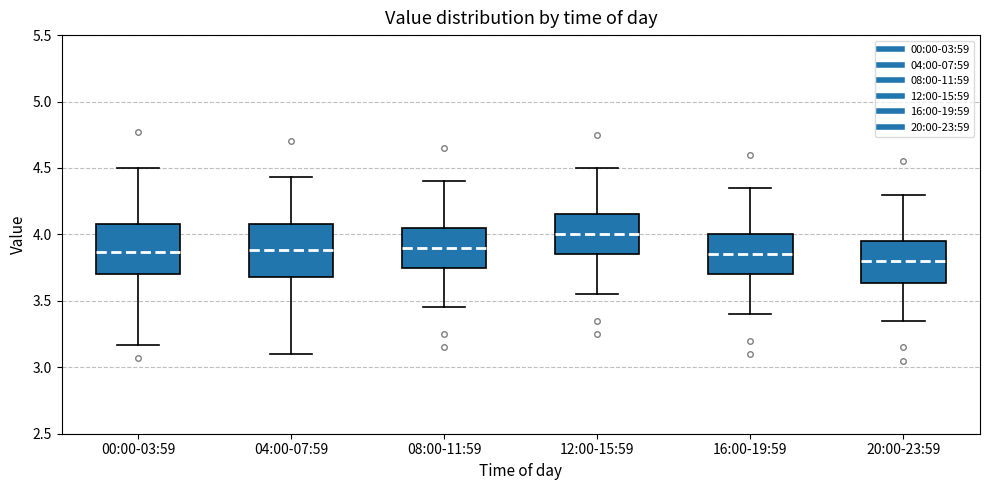

Where does the median line of the box for 08:00-11:59 sit on the y-axis? The values are not printed on the chart, so give them approximately, as read against the axis.

3.90